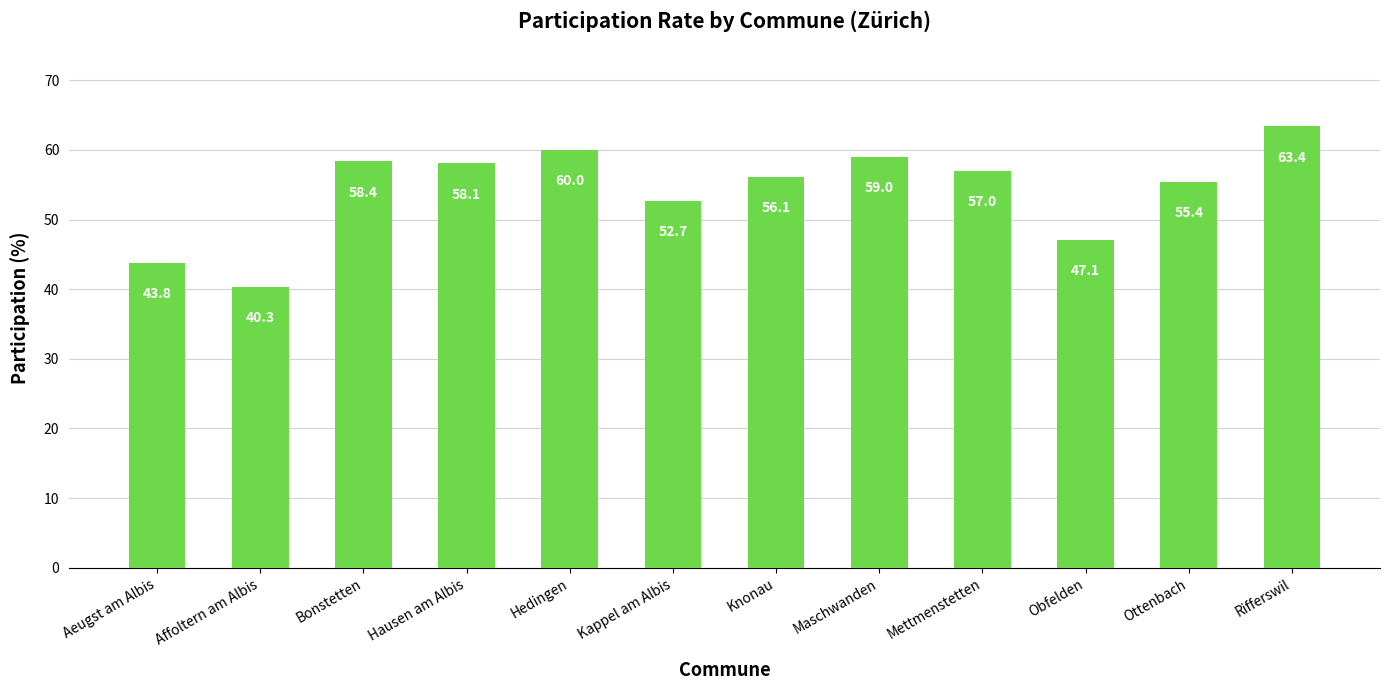

Are the bars horizontal?

No